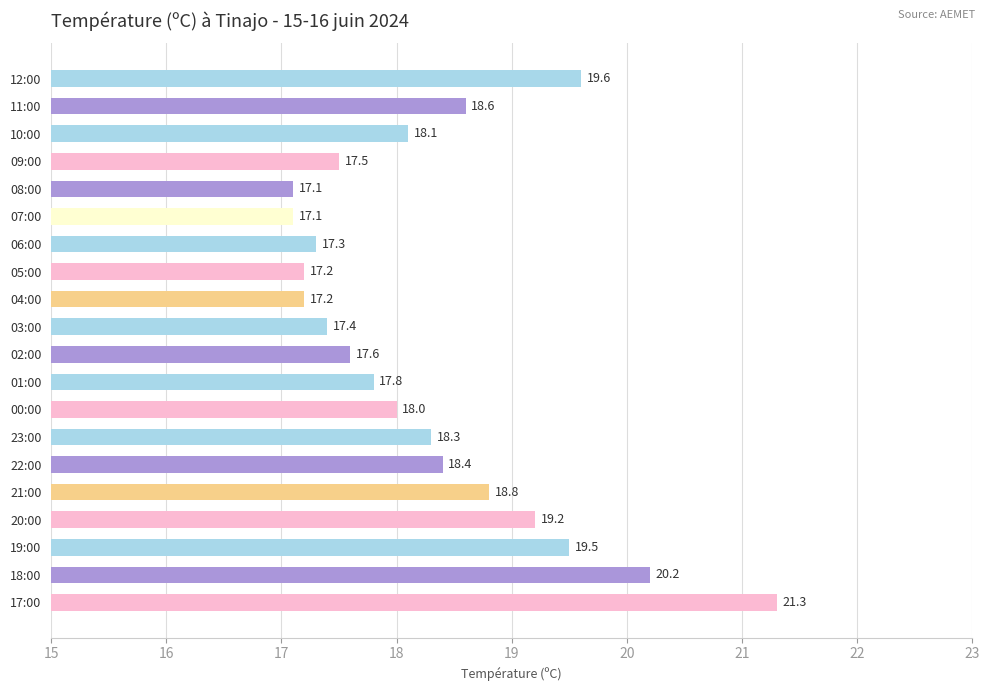

Which category has the highest value across all series?

17:00